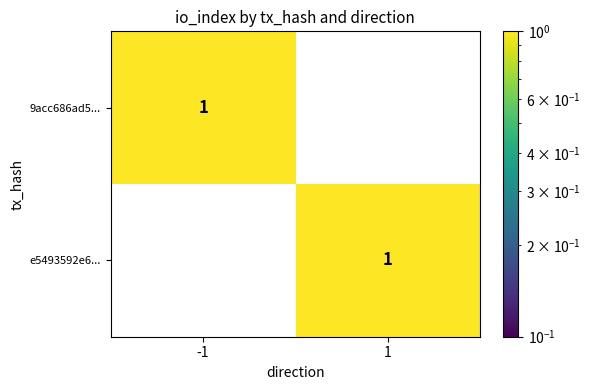

What is the difference between the highest and lowest values at 1?

1